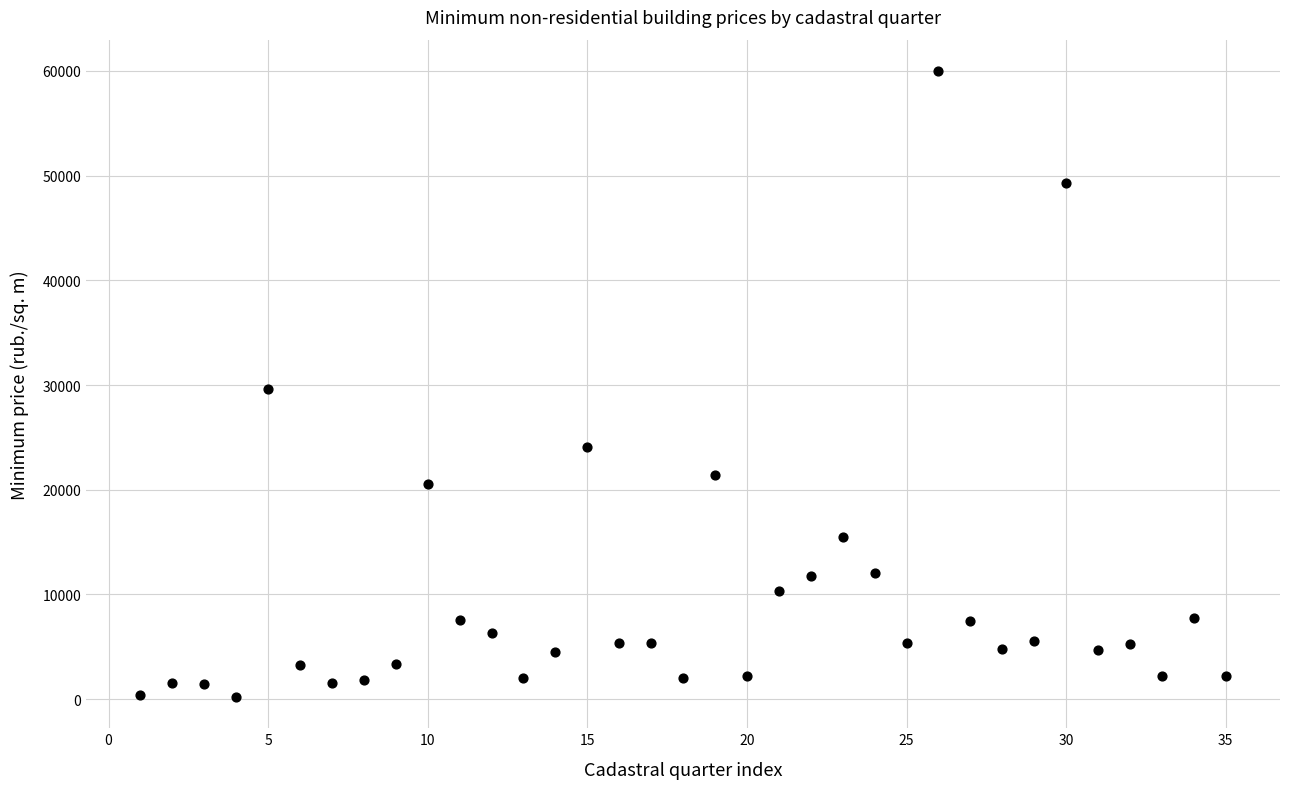

What is the range of Y values (max minus min)?

59768.5